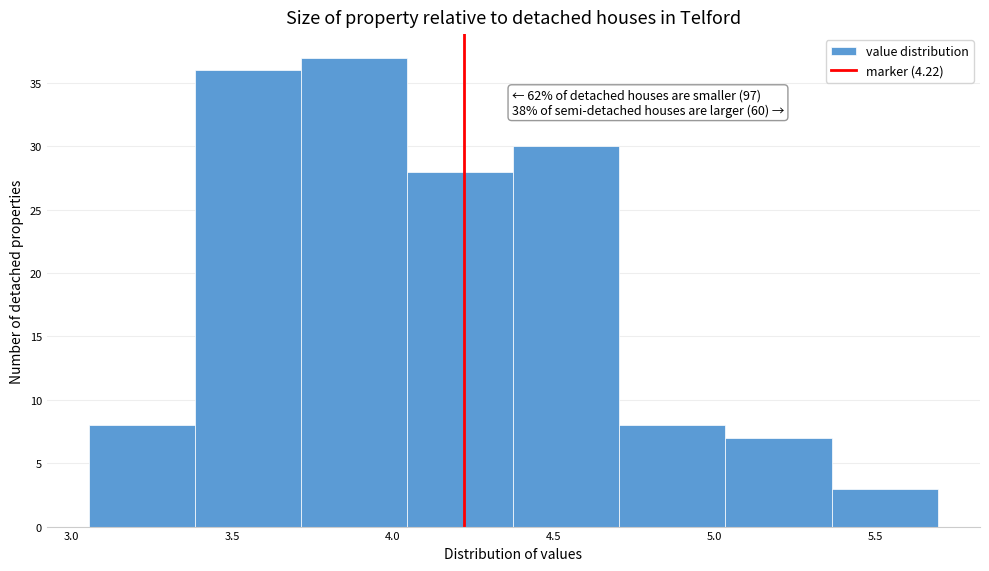

Over which range of the x-axis is the bar tallest?

3.715 to 4.045